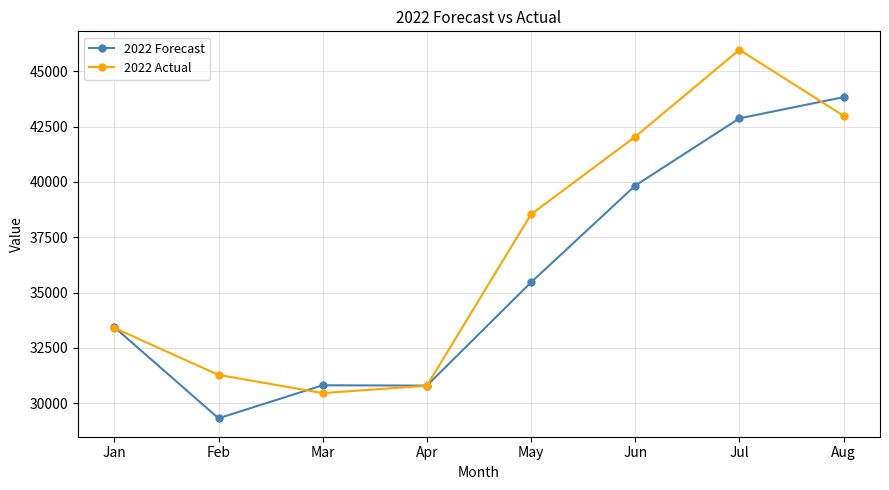

Between May and Jul, which series saw the biggest shift?

2022 Actual